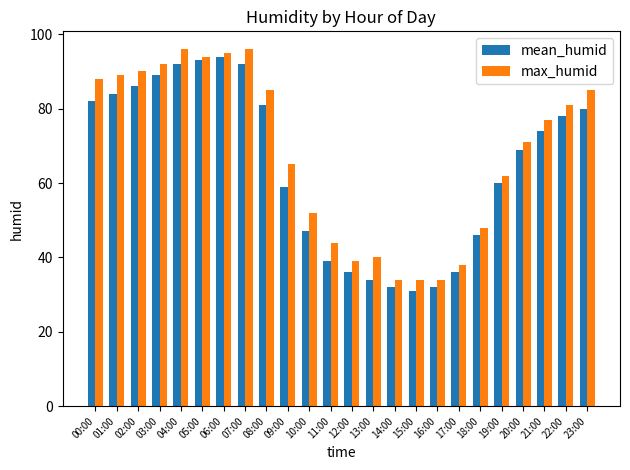

Reading right to left, what are all the values shown in this chart?

mean_humid: 23:00=80	22:00=78	21:00=74	20:00=69	19:00=60	18:00=46	17:00=36	16:00=32	15:00=31	14:00=32	13:00=34	12:00=36	11:00=39	10:00=47	09:00=59	08:00=81	07:00=92	06:00=94	05:00=93	04:00=92	03:00=89	02:00=86	01:00=84	00:00=82
max_humid: 23:00=85	22:00=81	21:00=77	20:00=71	19:00=62	18:00=48	17:00=38	16:00=34	15:00=34	14:00=34	13:00=40	12:00=39	11:00=44	10:00=52	09:00=65	08:00=85	07:00=96	06:00=95	05:00=94	04:00=96	03:00=92	02:00=90	01:00=89	00:00=88